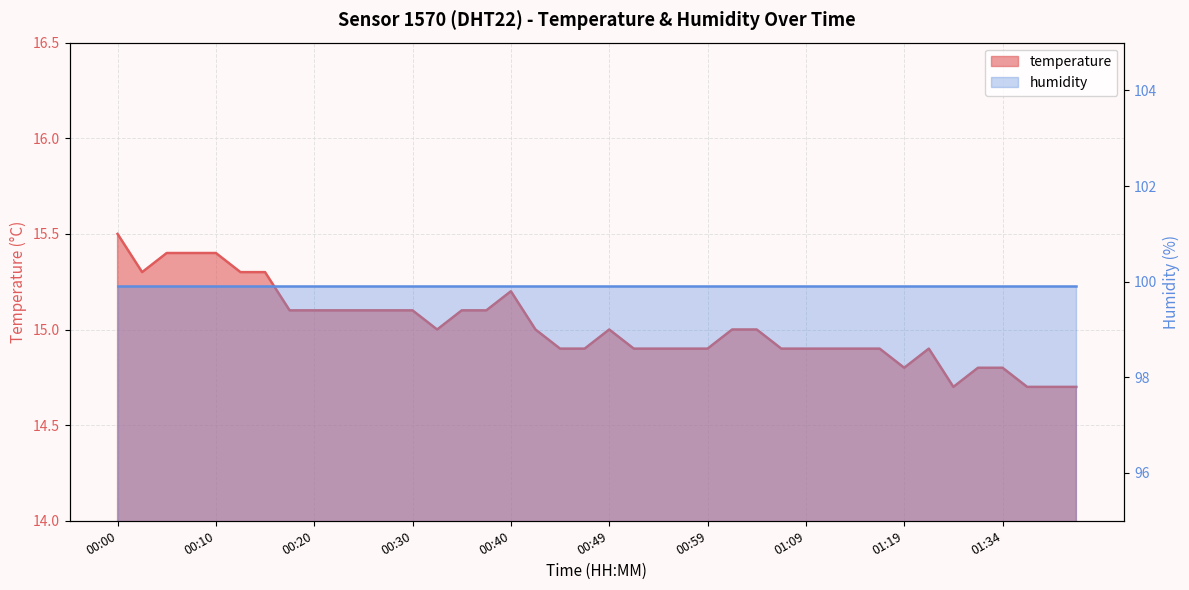

What is the label of the 23rd point from the right?

00:42